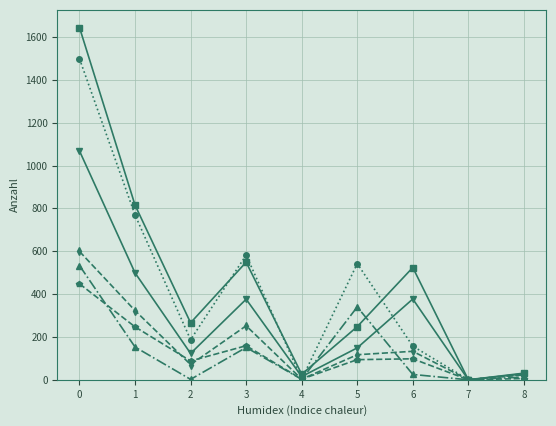

What is the maximum value shown in the chart?

1644